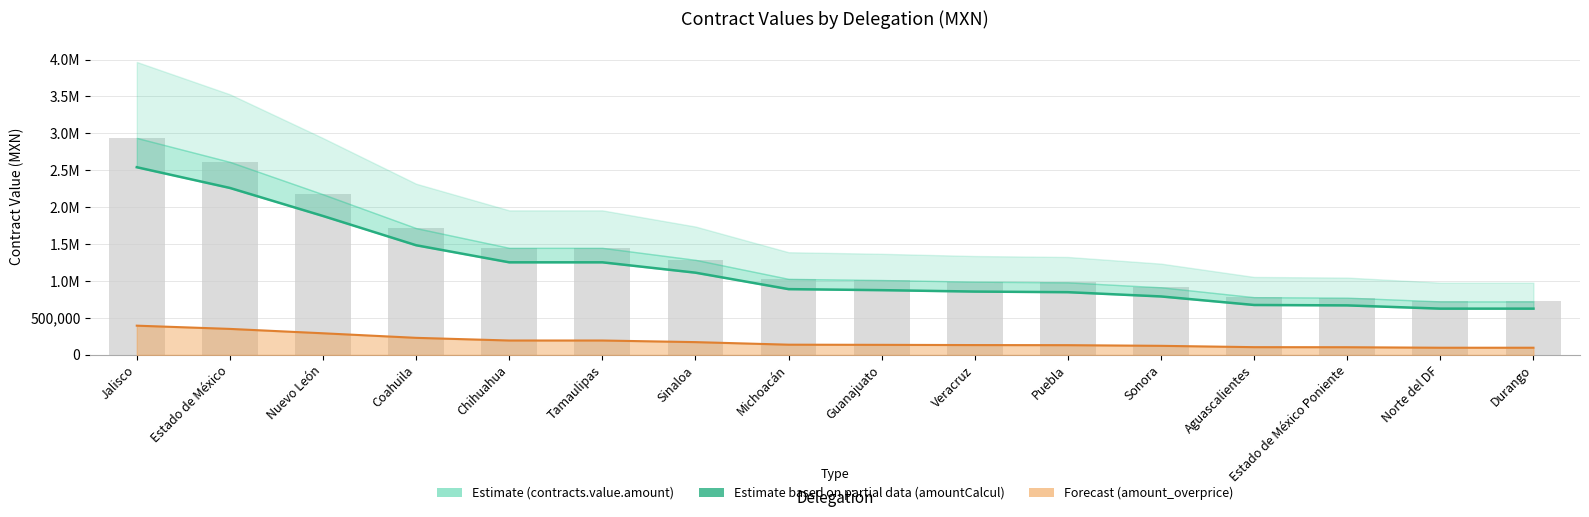

How many bars are there in total?

16